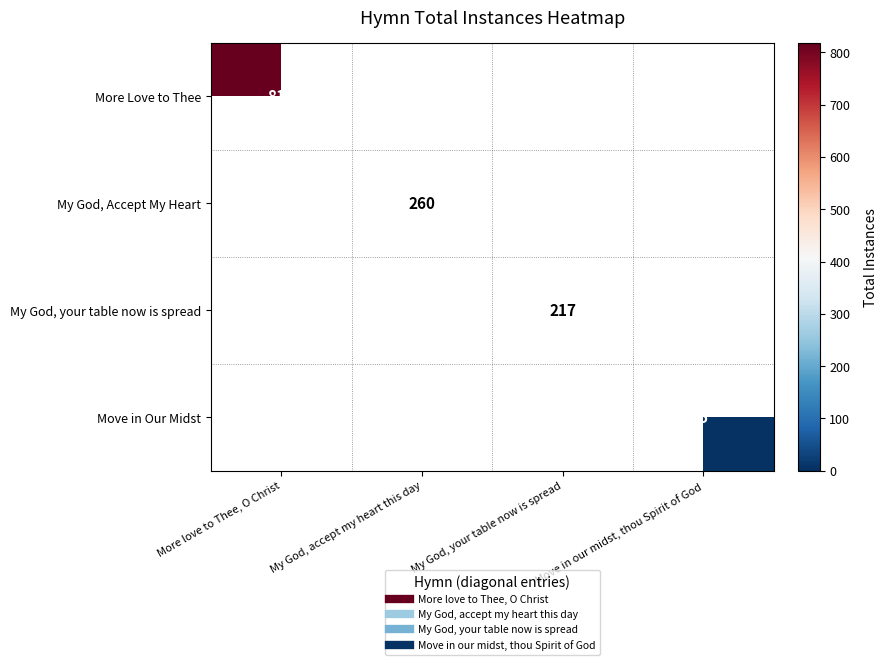

Count the number of data series in this chart.

4